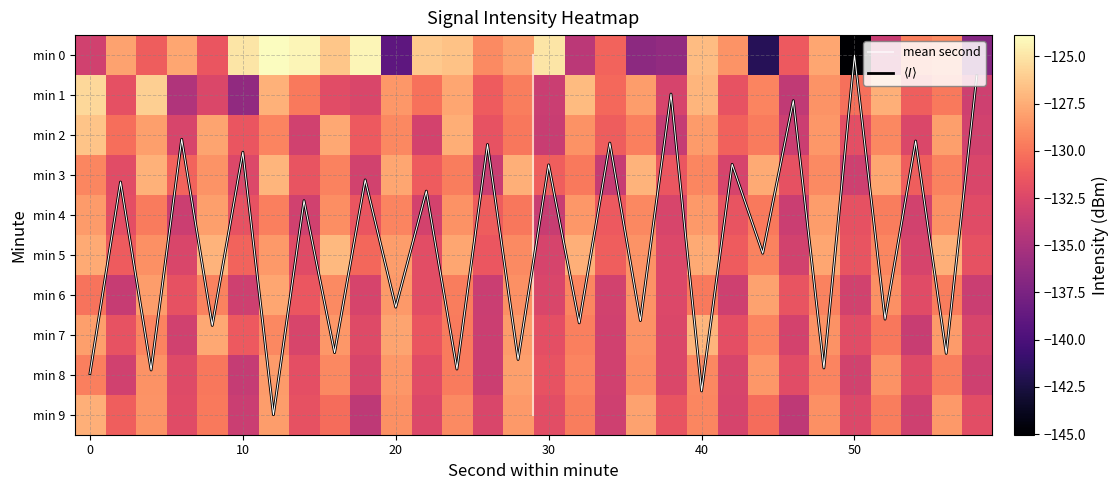

Which category has the lowest value across all series?

50